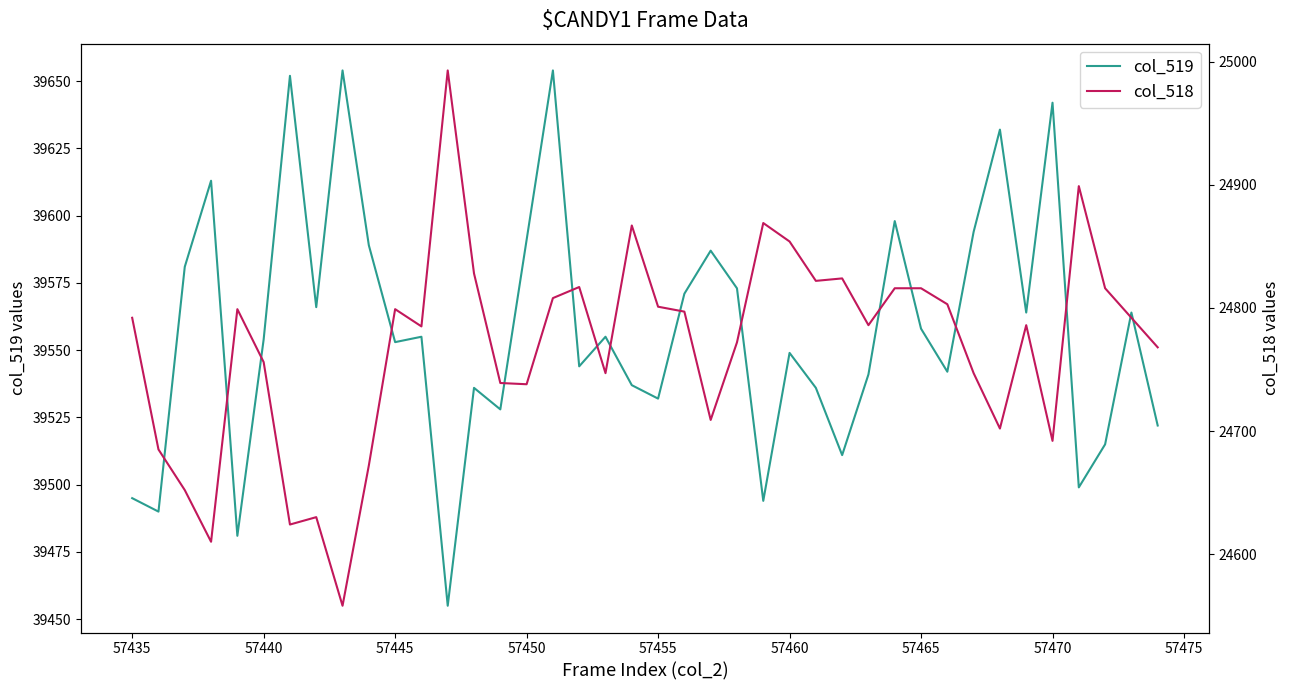

Reading right to left, extract all data points from this chart.

col_519: 39522	39564	39515	39499	39642	39564	39632	39594	39542	39558	39598	39541	39511	39536	39549	39494	39573	39587	39571	39532	39537	39555	39544	39654	39591	39528	39536	39455	39555	39553	39589	39654	39566	39652	39554	39481	39613	39581	39490	39495
col_518: 24768	24792	24816	24899	24692	24786	24702	24747	24803	24816	24816	24786	24824	24822	24854	24869	24772	24709	24797	24801	24867	24747	24817	24808	24738	24739	24828	24993	24785	24799	24672	24558	24630	24624	24756	24799	24610	24652	24685	24792